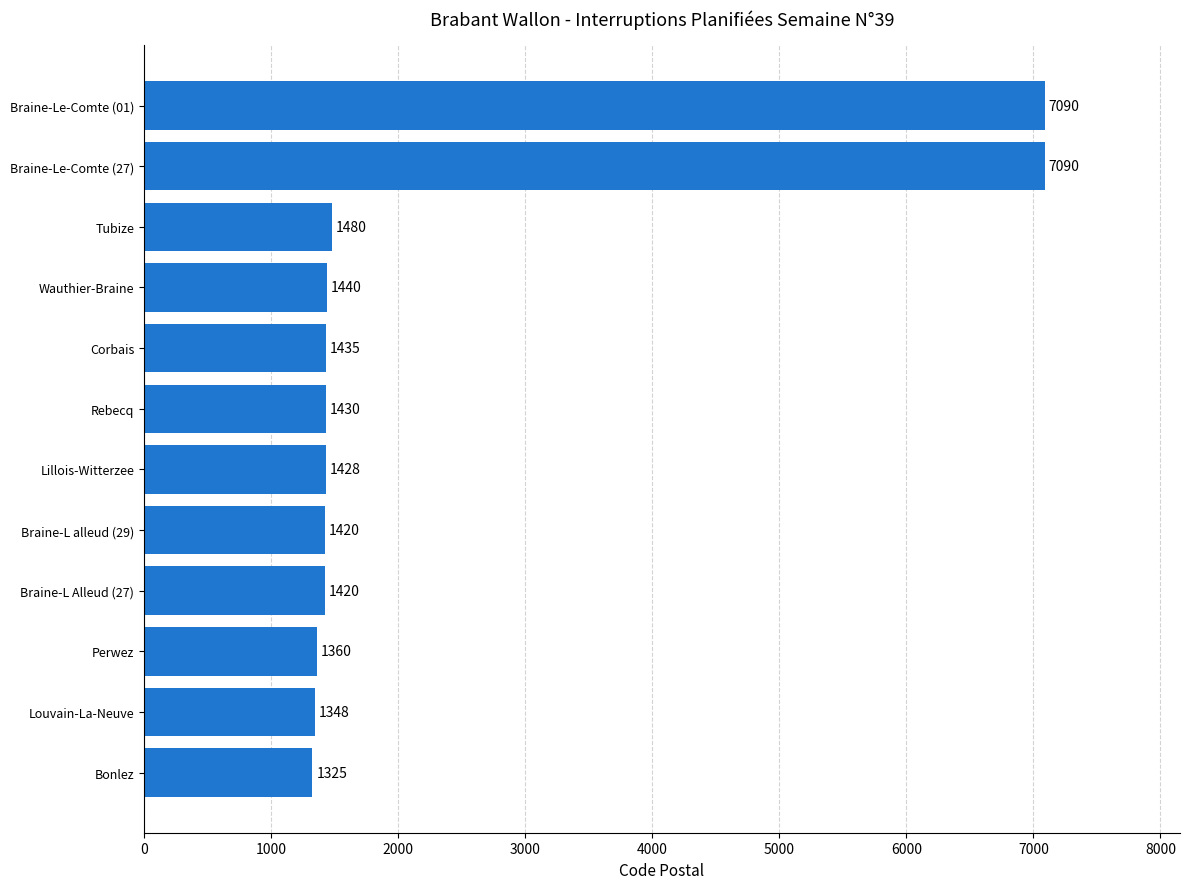

What is the difference between the second highest and minimum values?

5765